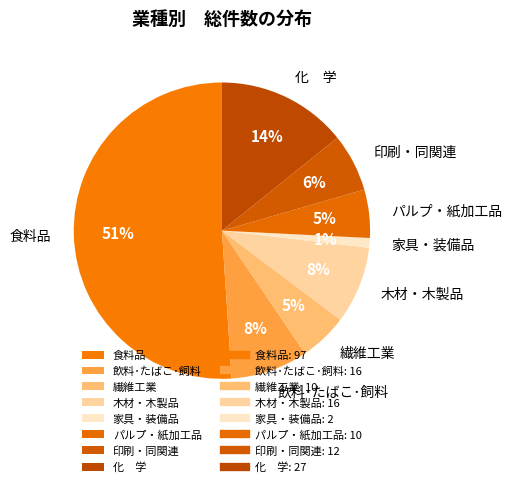

True or false: パルプ・紙加工品 accounts for 1% of the total.

False